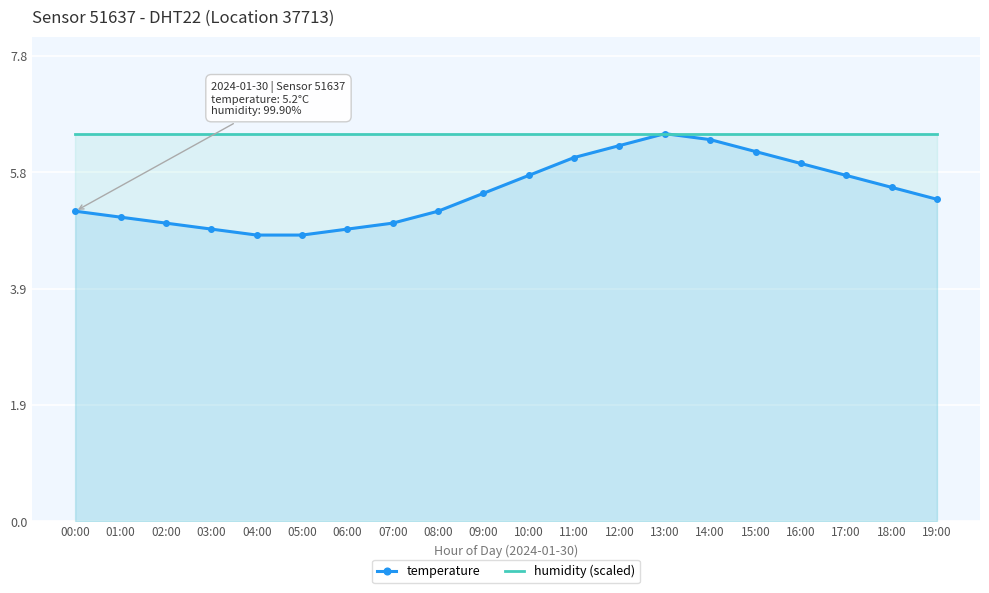

Which series has the largest total across all categories?

humidity (scaled)